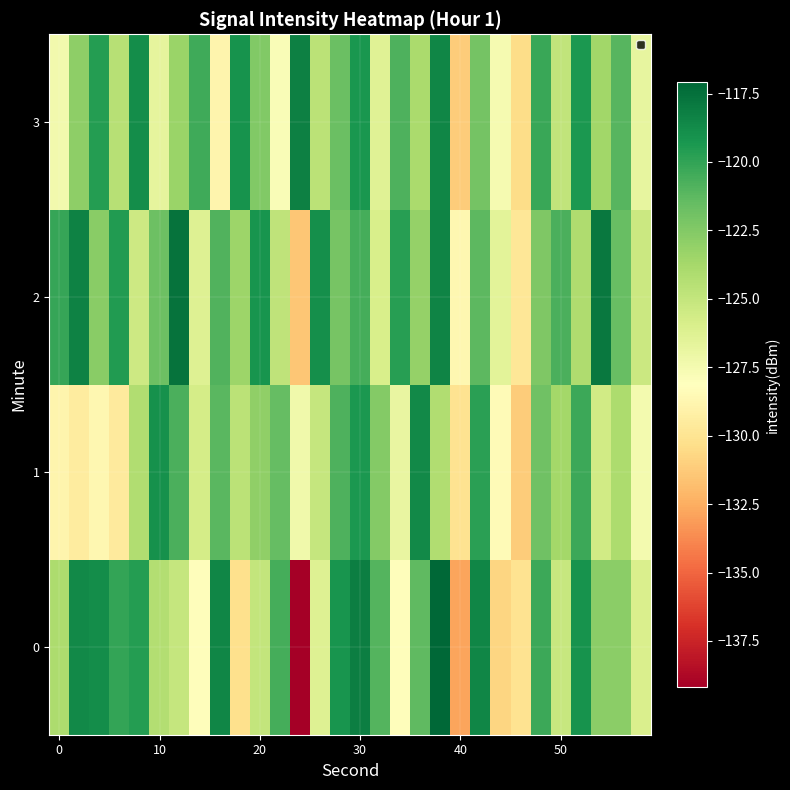

Reading left to right, what are all the values shown in this chart?

0: -124.0	-118.7	-118.9	-120.1	-119.7	-124.3	-125.0	-128.2	-118.5	-130.3	-125.0	-120.6	-139.2	-126.3	-119.2	-118.2	-121.0	-128.3	-121.3	-117.1	-132.8	-118.5	-130.7	-130.0	-120.3	-125.2	-119.1	-122.8	-122.8	-126.0
1: -128.8	-129.5	-128.7	-129.6	-124.2	-119.1	-120.7	-125.8	-121.1	-124.6	-123.0	-121.5	-127.3	-125.1	-120.8	-119.4	-122.6	-126.9	-118.7	-124.2	-130.1	-119.8	-128.4	-131.2	-121.9	-123.7	-120.3	-125.6	-124.0	-127.5
2: -120.1	-118.3	-122.7	-119.5	-125.4	-121.8	-117.6	-126.3	-120.9	-123.4	-119.2	-124.8	-131.5	-118.9	-122.1	-120.6	-125.9	-119.7	-123.2	-118.4	-128.7	-121.3	-126.5	-129.8	-122.4	-120.7	-124.1	-117.9	-121.6	-125.3
3: -127.4	-122.9	-119.6	-124.5	-118.8	-126.7	-123.3	-120.4	-128.9	-119.1	-122.5	-127.8	-118.2	-124.6	-121.7	-119.3	-126.4	-120.8	-123.9	-118.5	-131.2	-122.0	-127.6	-130.4	-120.2	-124.9	-119.4	-123.6	-121.1	-126.8